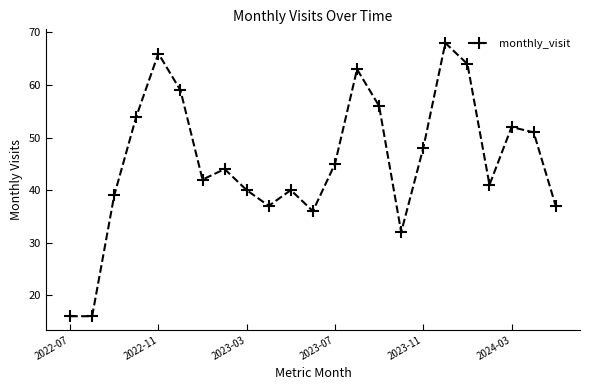

What is the difference between the second highest and second lowest values?

50